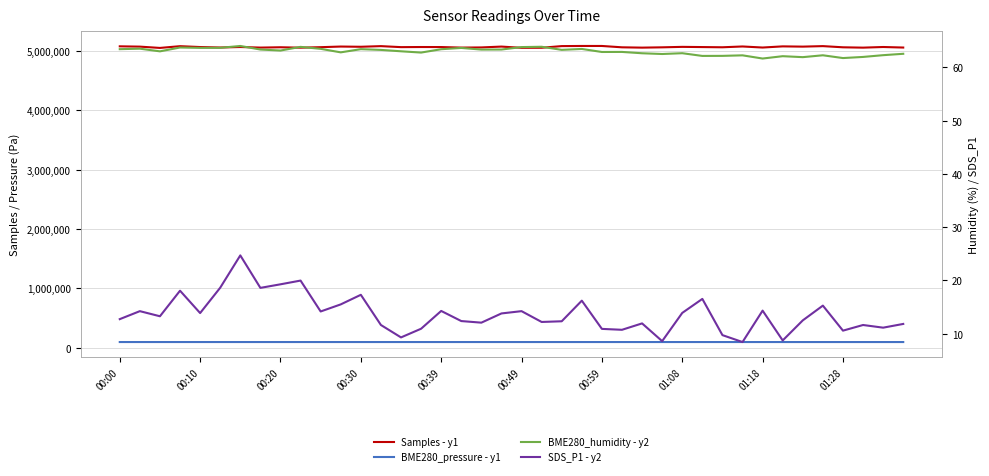

Reading left to right, what are all the values shown in this chart?

Samples - y1: 5074047.0	5068947.0	5047156.0	5076456.0	5062053.0	5054197.0	5062502.0	5052734.0	5058291.0	5051346.0	5059769.0	5070280.0	5066550.0	5077267.0	5060447.0	5062344.0	5061884.0	5052697.0	5055531.0	5069718.0	5048912.0	5049882.0	5077919.0	5080174.0	5080055.0	5057416.0	5052129.0	5057182.0	5064988.0	5061553.0	5058101.0	5071594.0	5053770.0	5073202.0	5069001.0	5077557.0	5057663.0	5051980.0	5062652.0	5053662.0
BME280_pressure - y1: 96017.5	96020.8	96016.4	96017.1	96016.7	96005.2	96004.3	96008.9	96005.7	95997.7	95992.5	95992.2	95989.4	95984.8	95983.8	95990.3	95974.8	95977.1	95981.1	95982.1	95983.1	95970.2	95970.5	95960.4	95950.9	95953.4	95943.8	95933.8	95933.8	95926.0	95929.4	95923.0	95926.2	95917.4	95907.3	95903.6	95905.3	95895.4	95888.6	95889.5
BME280_humidity - y2: 63.4	63.5	63.0	63.7	63.7	63.7	64.0	63.4	63.2	63.9	63.5	62.8	63.4	63.3	63.0	62.8	63.4	63.6	63.3	63.4	63.8	63.9	63.3	63.5	62.9	62.9	62.6	62.5	62.7	62.1	62.2	62.3	61.7	62.1	61.9	62.3	61.8	62.0	62.3	62.5
SDS_P1 - y2: 12.7	14.2	13.3	18.1	13.9	18.6	24.7	18.6	19.3	20.0	14.2	15.5	17.3	11.6	9.3	10.9	14.3	12.4	12.1	13.8	14.2	12.2	12.3	16.2	10.9	10.7	11.9	8.6	13.9	16.5	9.7	8.4	14.3	8.7	12.5	15.3	10.6	11.6	11.1	11.8